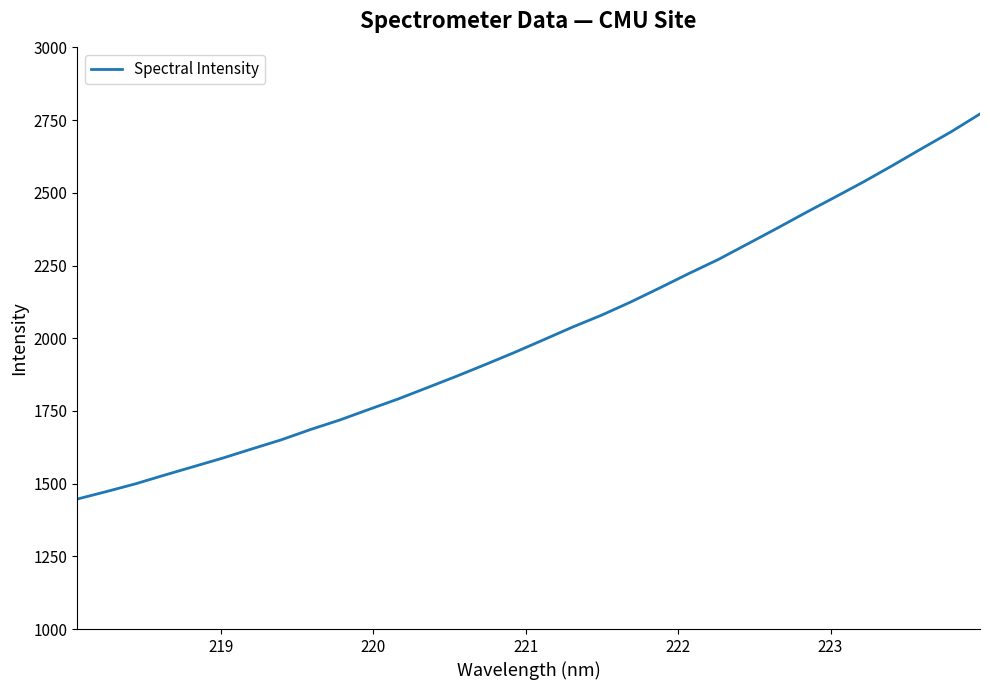

What is the difference between the maximum and minimum values?

1324.3